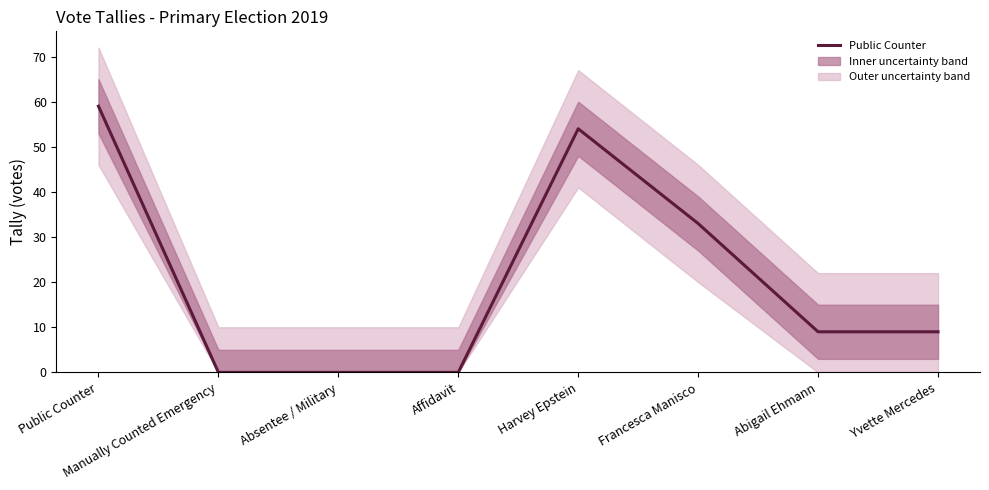

Between Affidavit and Absentee / Military, which is larger?

Affidavit